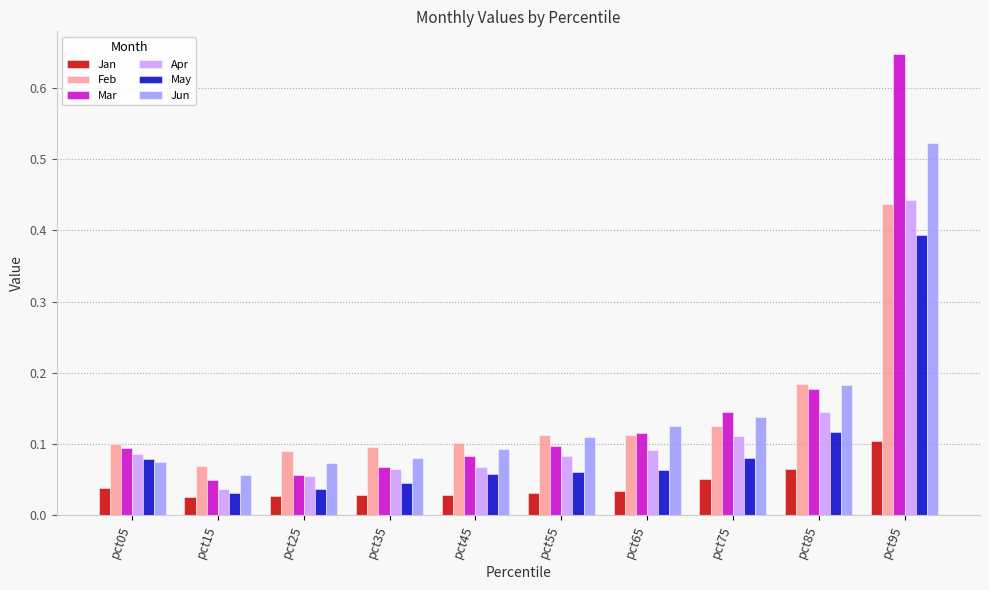

At which category is the sum across all series the highest?

pct95